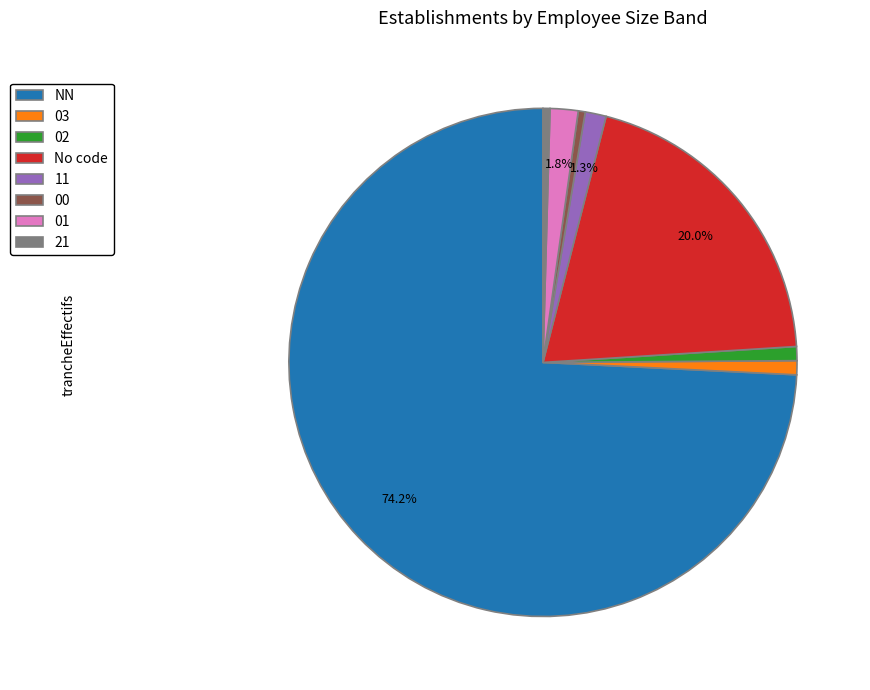

Is the sum of 21 and NN greater than half?

Yes